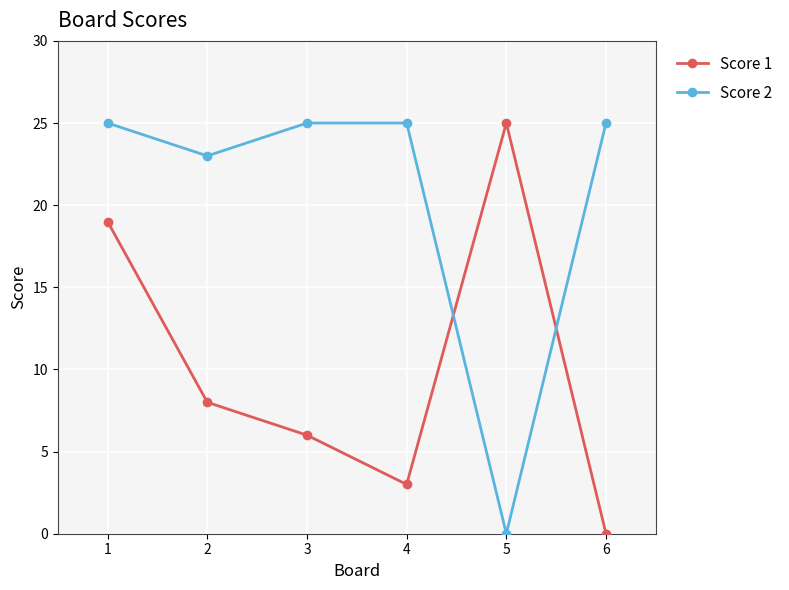

What is the value of the Score 2 point at the 2nd from the left?

23